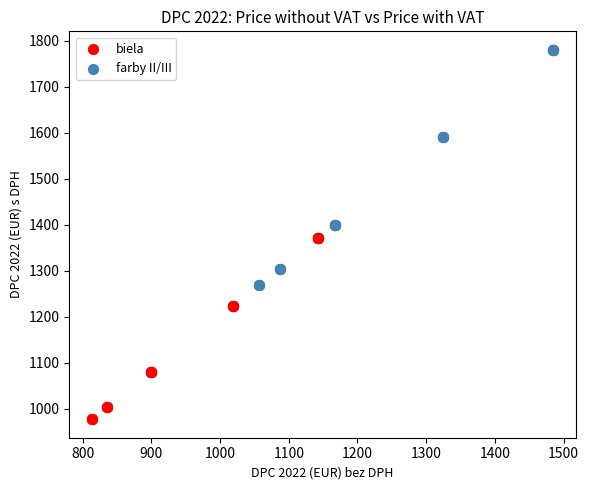

What are all the series names shown in the legend?

biela, farby II/III